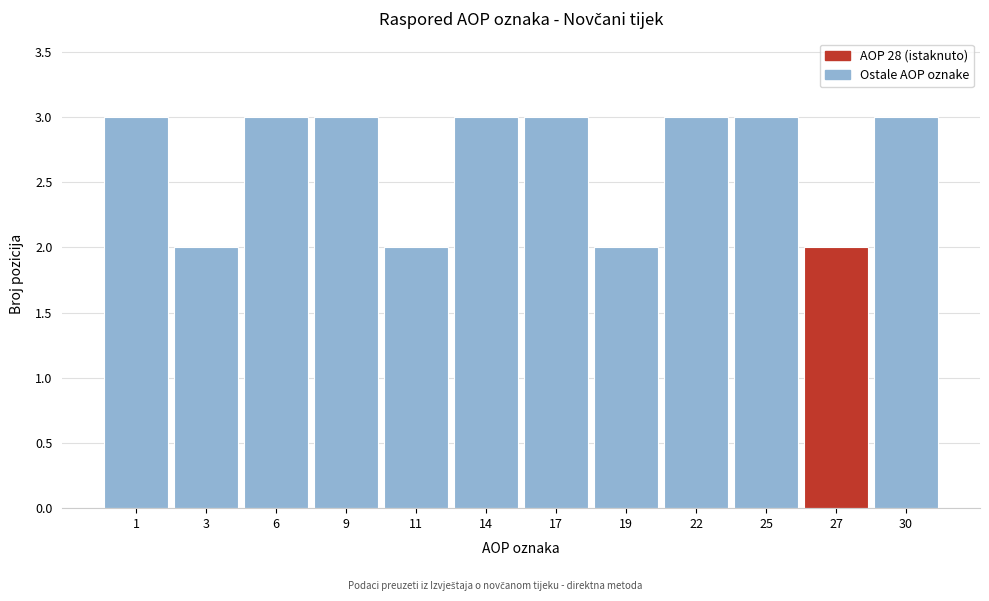

Reading left to right, what are all the values shown in this chart?

3	2	3	3	2	3	3	2	3	3	2	3